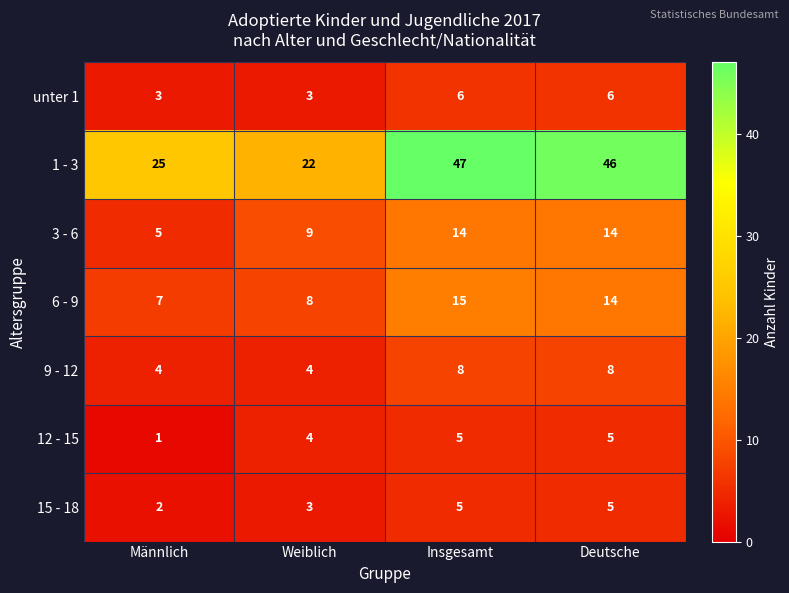

What is the sum of the 3 - 6 values at Männlich and Weiblich?

14